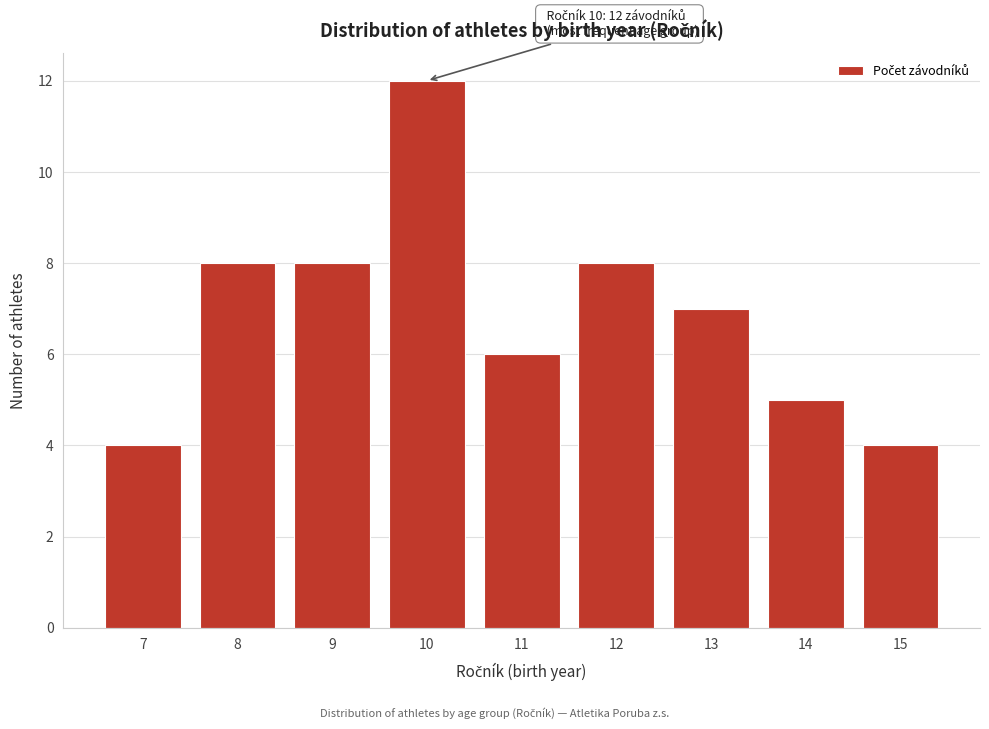

Which range on the x-axis has the tallest bar?

9.5 to 10.5